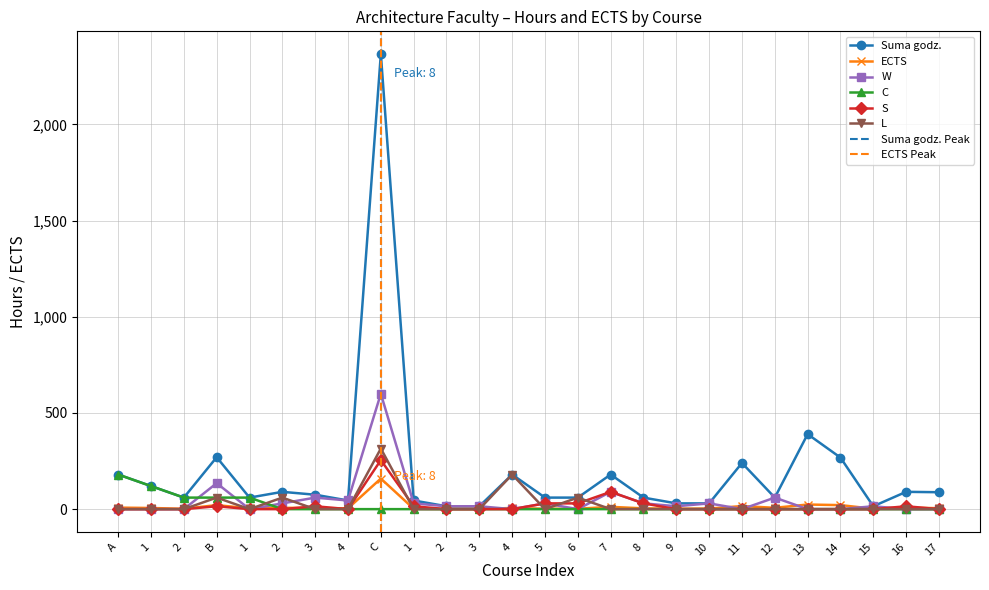

List the labels in order of Suma godz. value, smallest first.

2, 3, 15, 9, 10, 4, 1, 2, 1, 5, 6, 8, 12, 3, 17, 2, 16, 1, A, 4, 7, 11, 14, B, 13, C